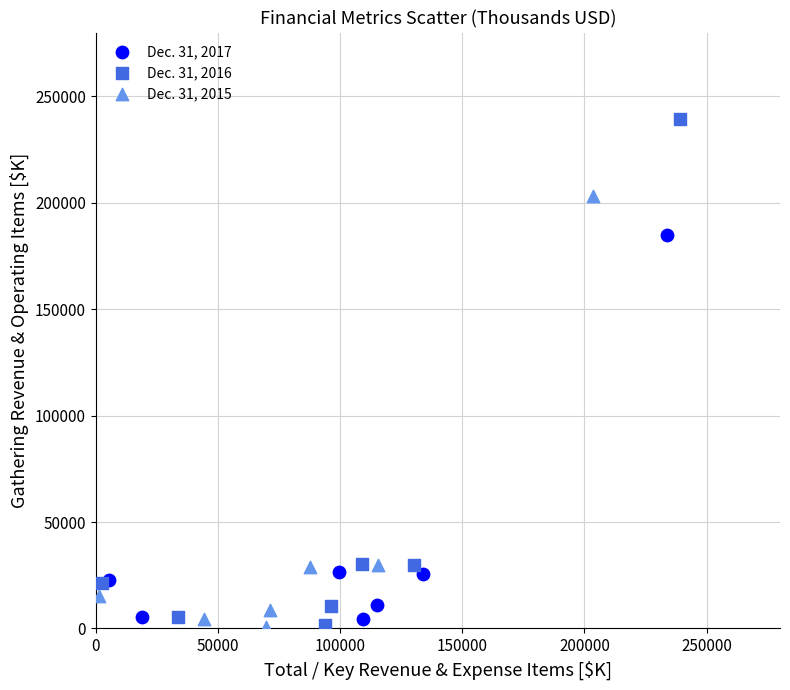

Which series contains the highest Y value?

Dec. 31, 2016